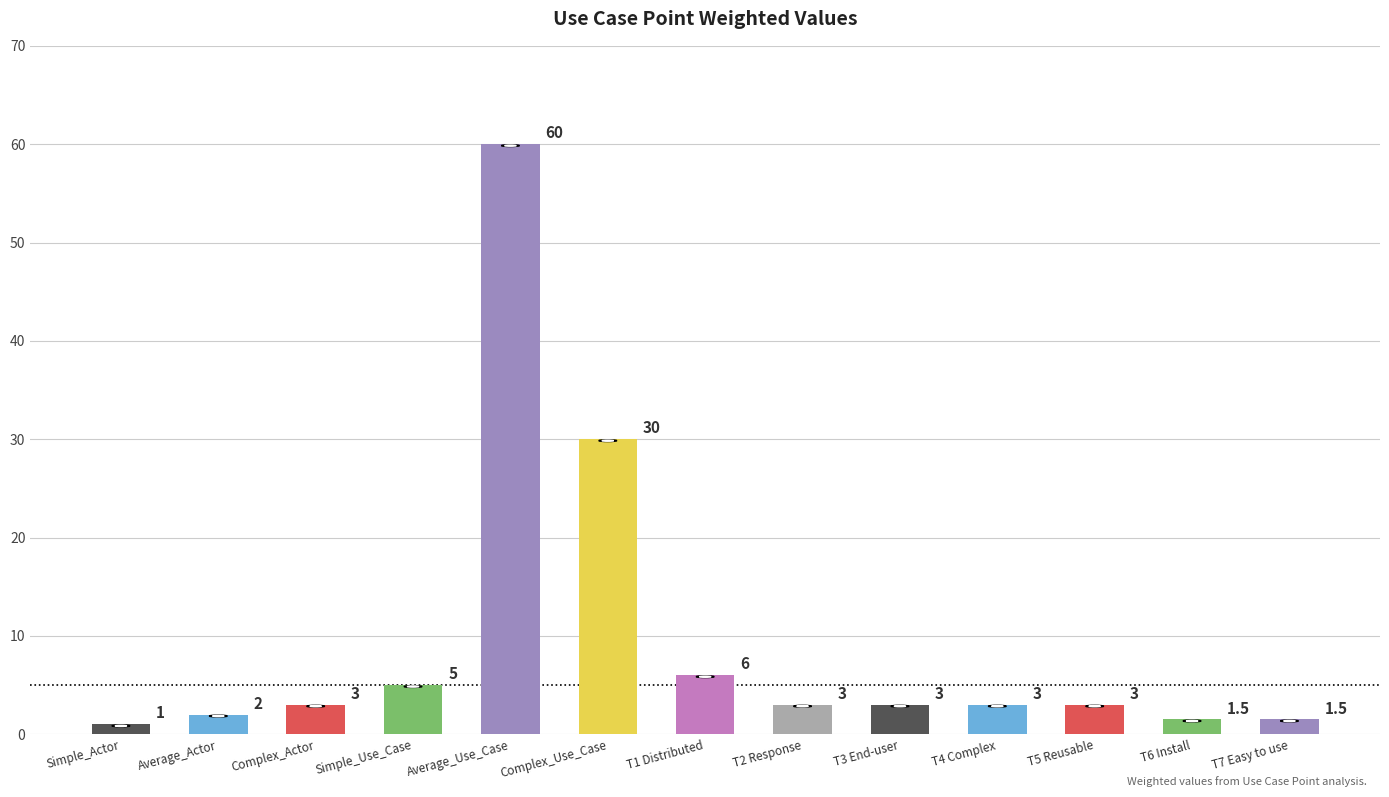

What is the value of the 7th bar from the left?

6.0